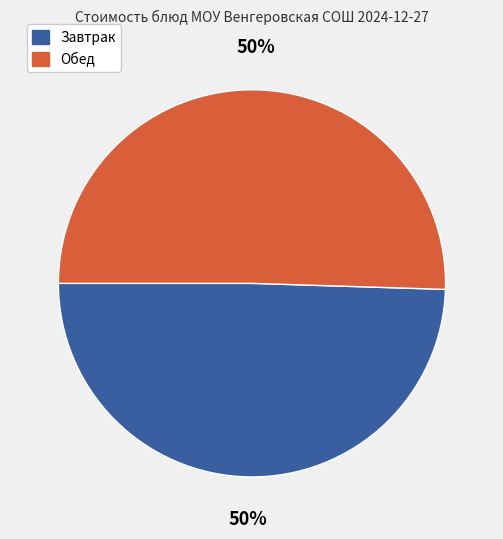

How many segments does this pie chart have?

2